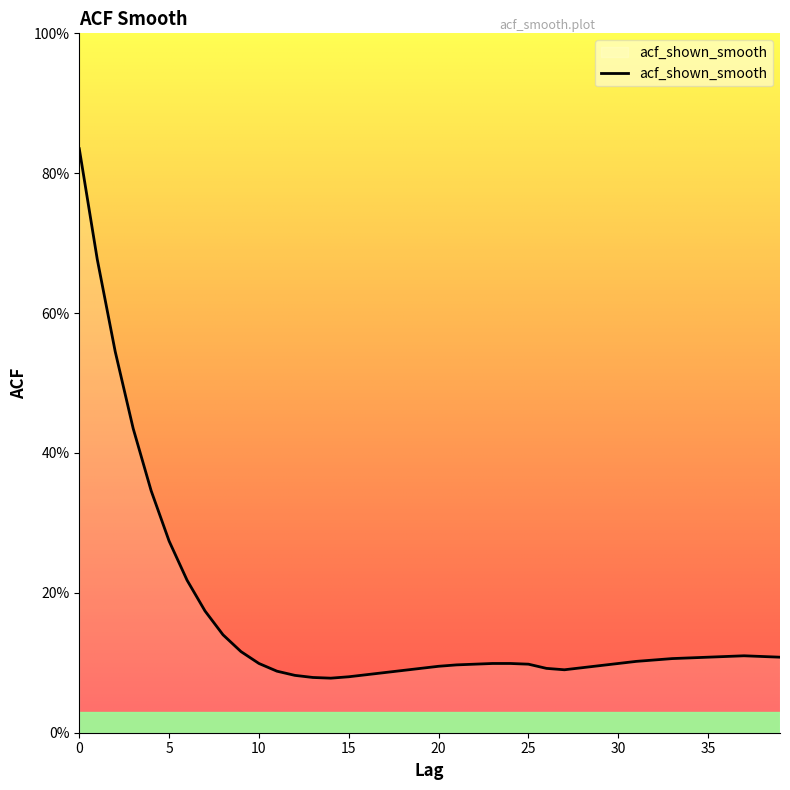

Does the chart display data point markers on the line(s)?

No